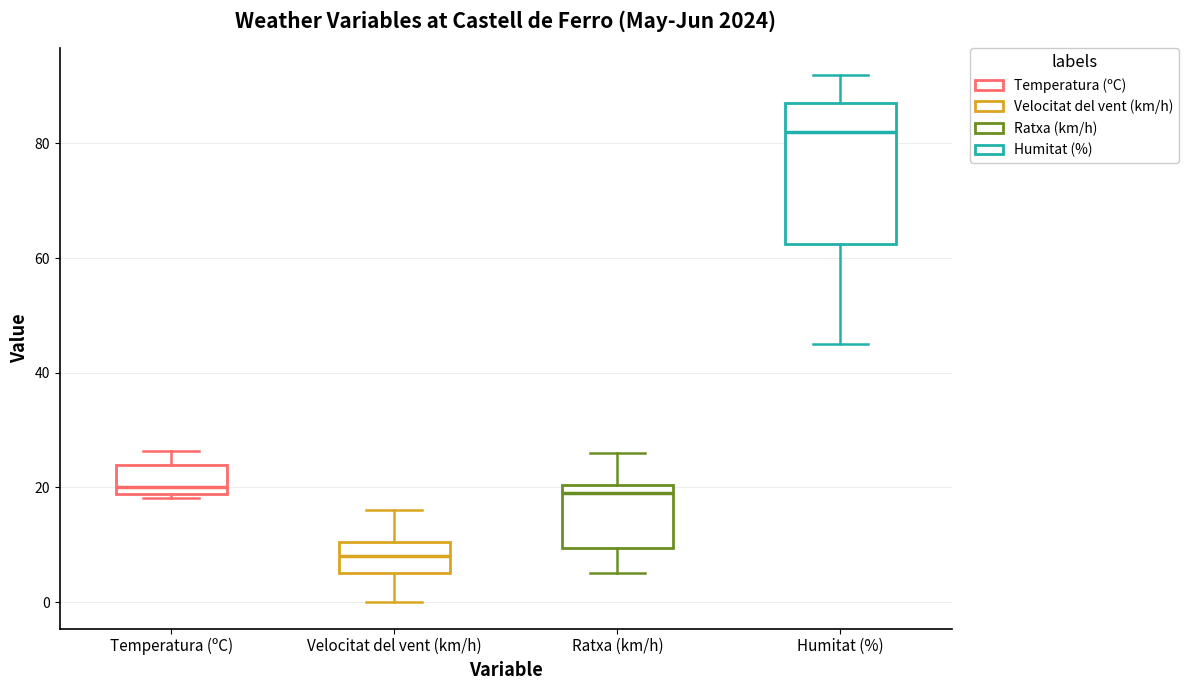

Reading left to right, transcribe this box plot: for each box, give where its median line is, the range the box spans, and where its two whiskers end, as read against the y-axis. The values are not printed on the chart, so give them approximately, as read against the axis.

Temperatura (ºC): median 20, box 18 to 24, whiskers 18 (just below the box's lower edge) to 26
Velocitat del vent (km/h): median 8, box 6 to 10, whiskers 0 to 16
Ratxa (km/h): median 20 (just below the box's upper edge), box 10 to 20, whiskers 6 to 26
Humitat (%): median 82, box 62 to 88, whiskers 46 to 92